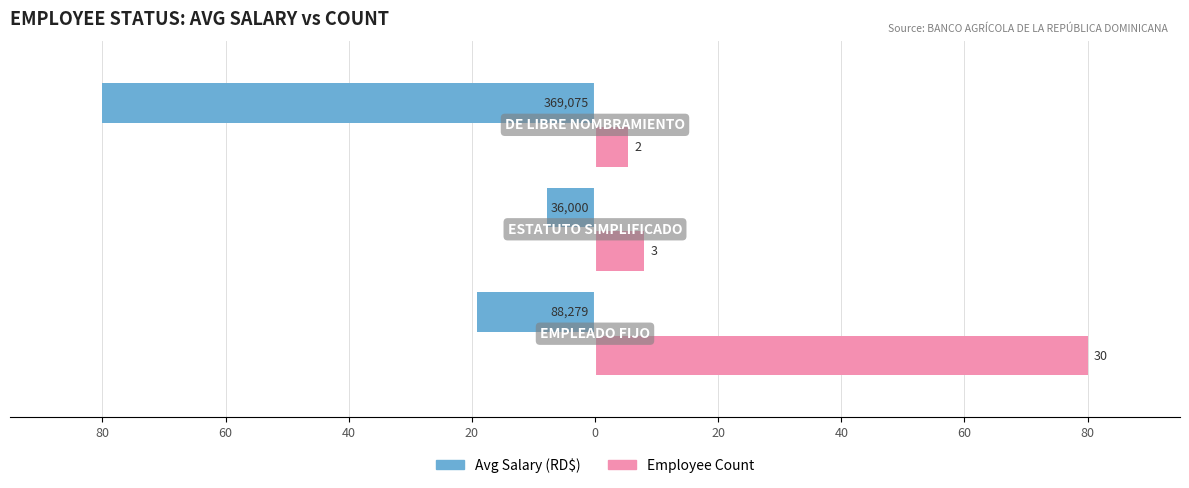

What are all the series names shown in the legend?

Avg Salary (RD$), Employee Count